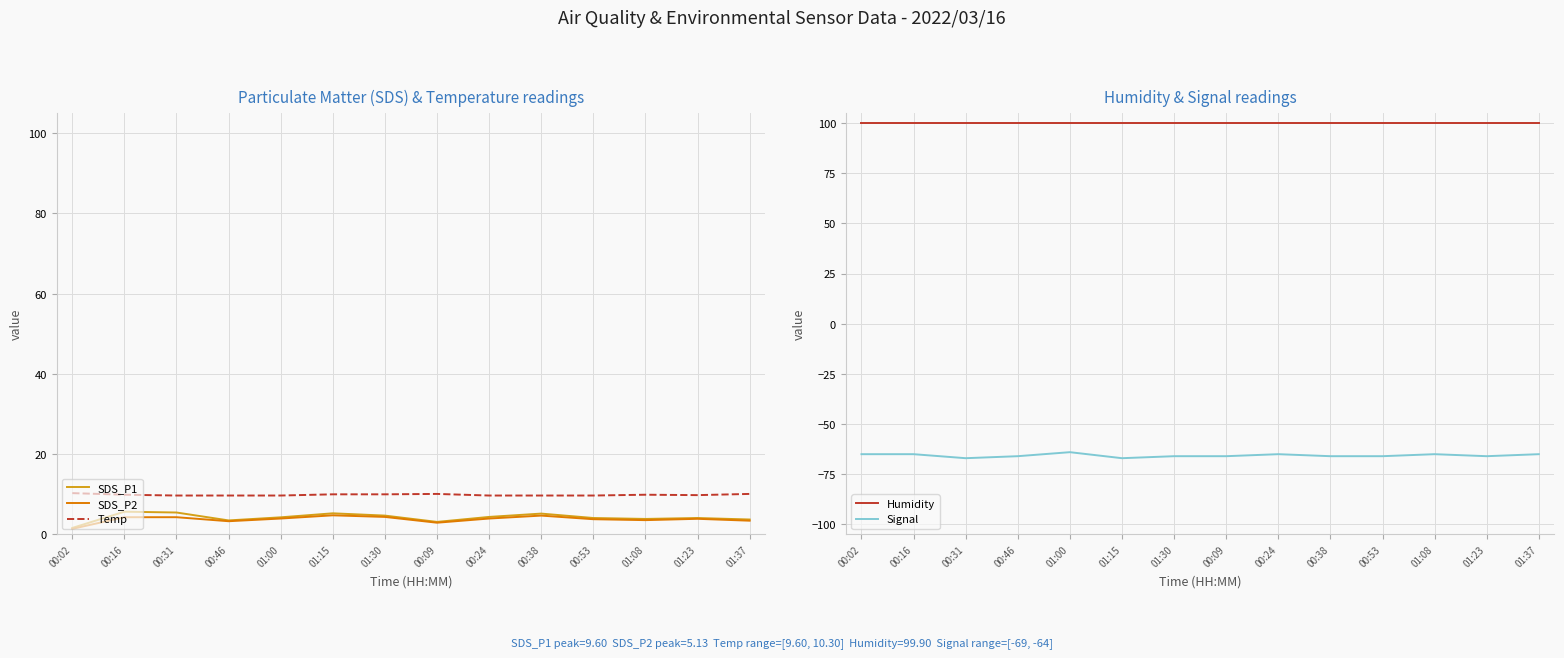

What position from the right is 01:30?

8